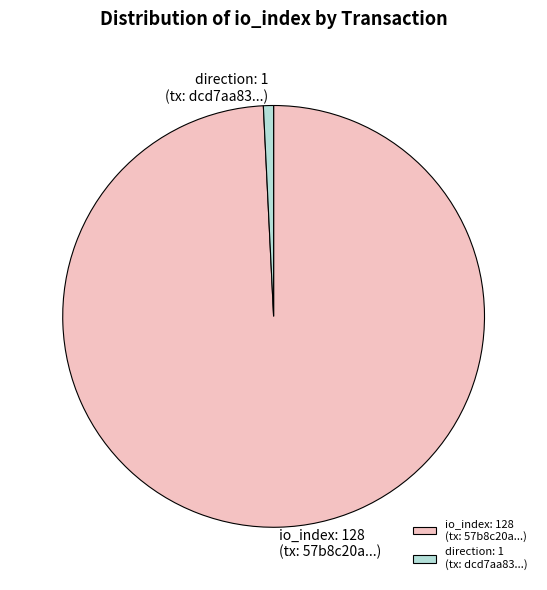

What is the smallest slice in the pie chart?

direction: 1 (tx: dcd7aa83...)